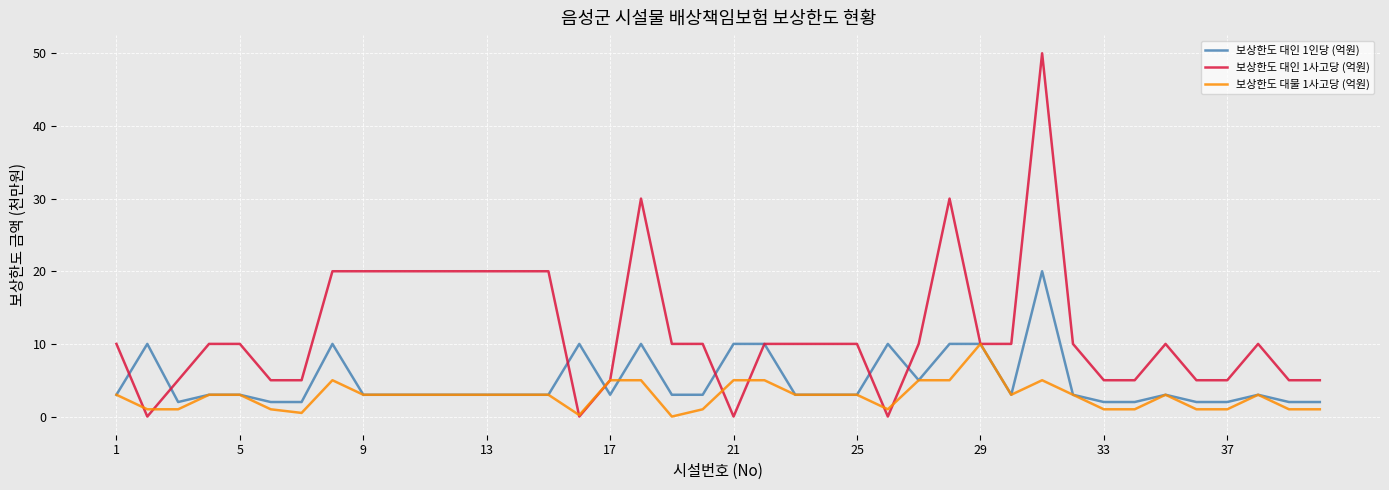

Which series has the largest total across all categories?

보상한도 대인 1사고당 (억원)